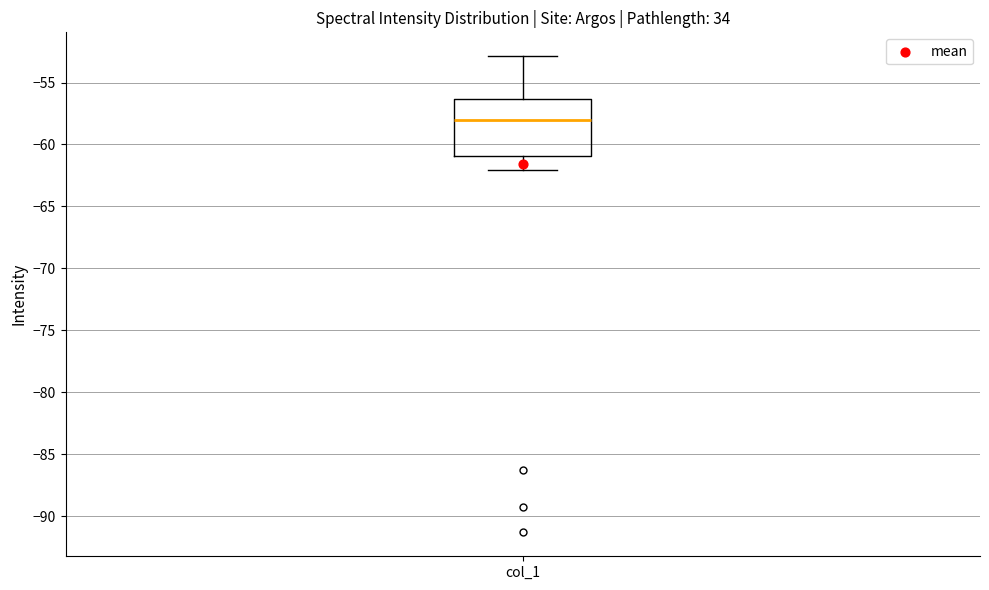

Read this box plot against the y-axis: the position of the median line, the range covered by the box, and the ends of both whiskers. The values are not printed on the chart, so give them approximately, as read against the axis.

median -58.0, box -61.0 to -56.5, whiskers -62.0 to -53.0